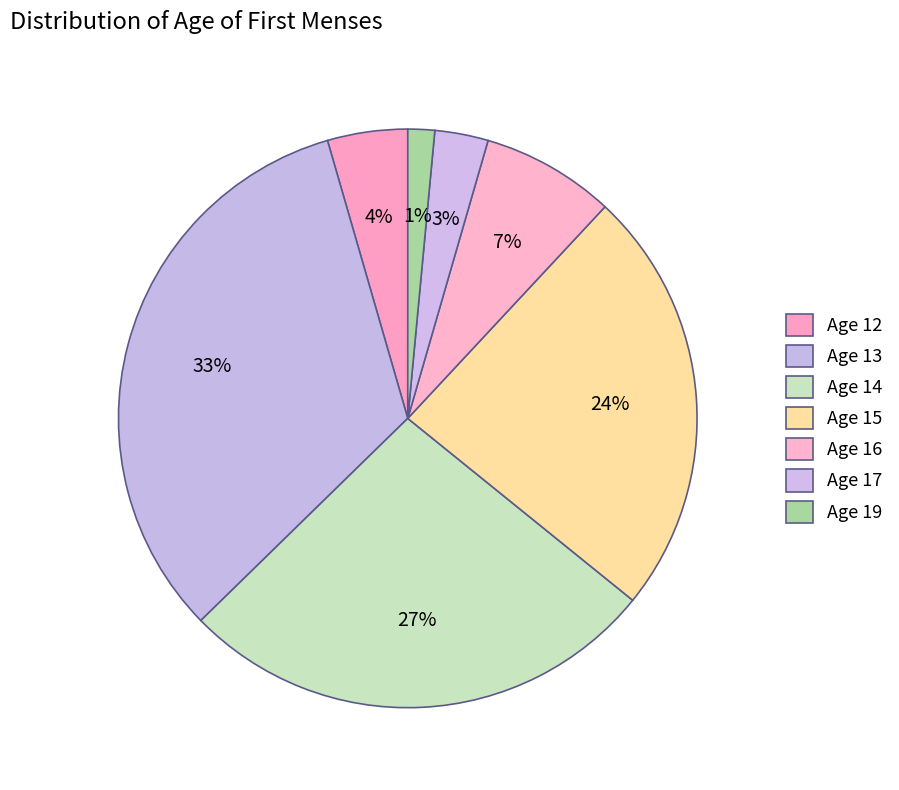

How many slices are in this pie chart?

7